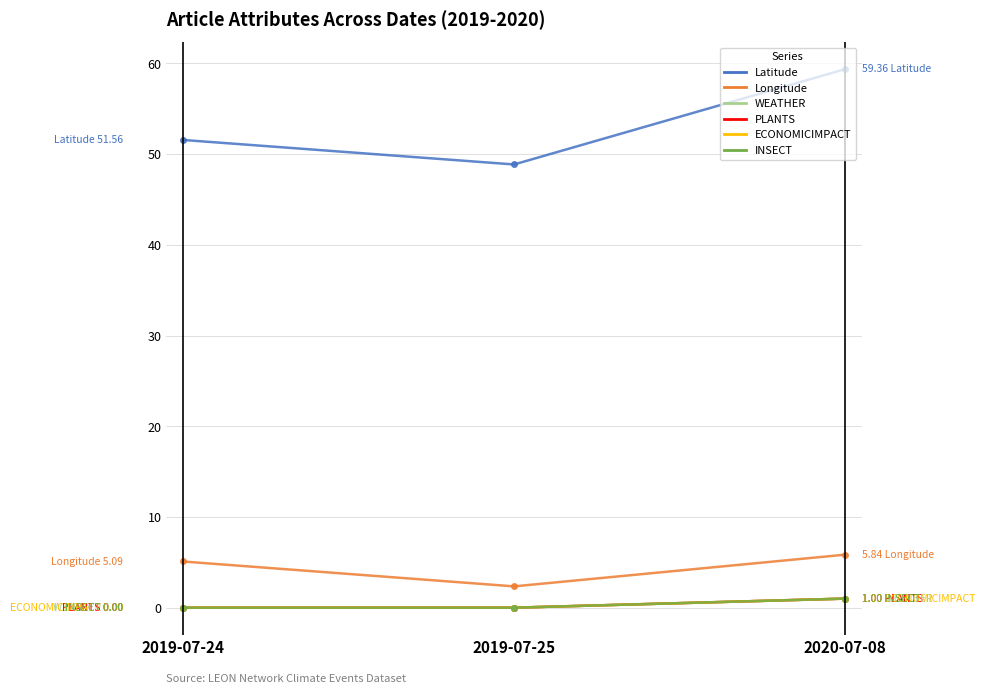

What is the sum of the INSECT values at 2019-07-25 and 2020-07-08?

1.0